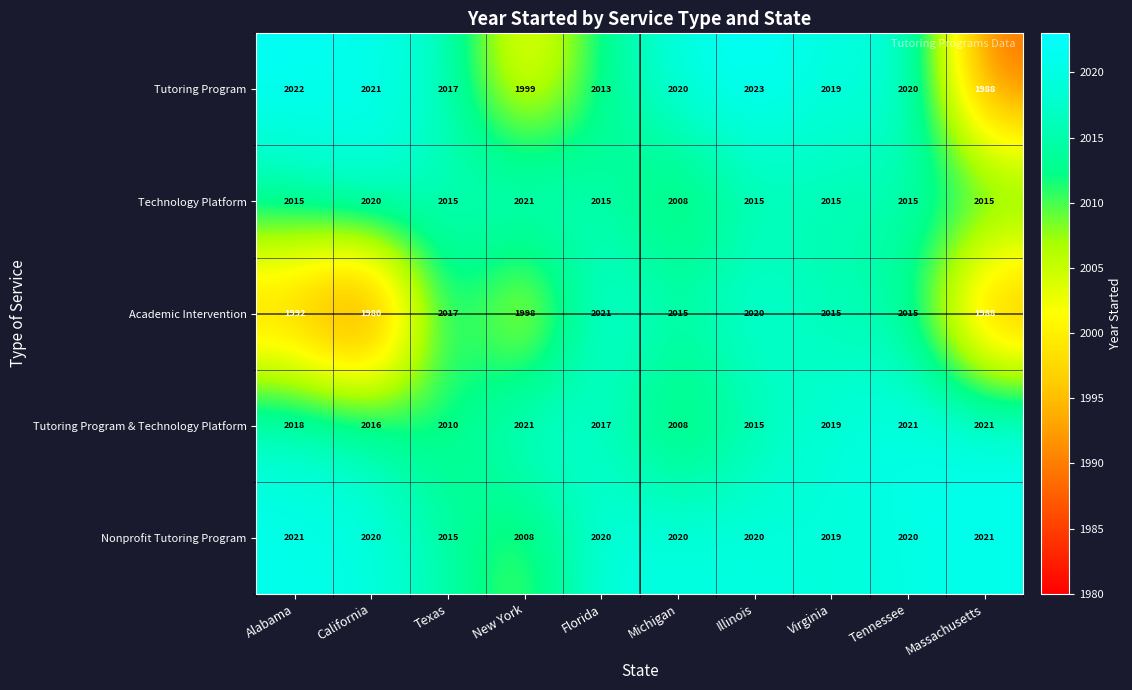

What is the total value across all series at Tennessee?

10091